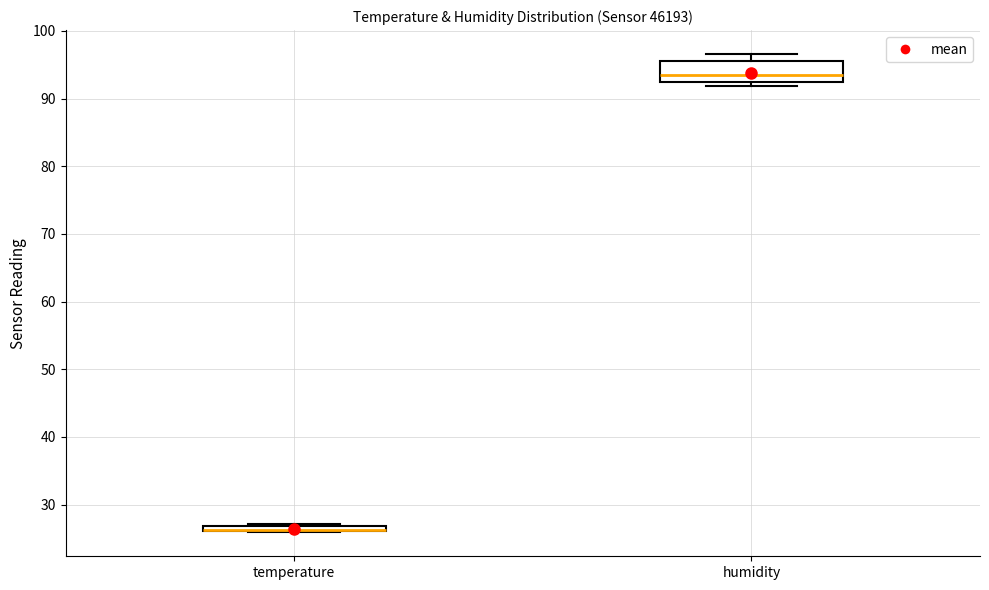

Where is the lower edge of the box for humidity on the y-axis? The values are not printed on the chart, so give them approximately, as read against the axis.

93